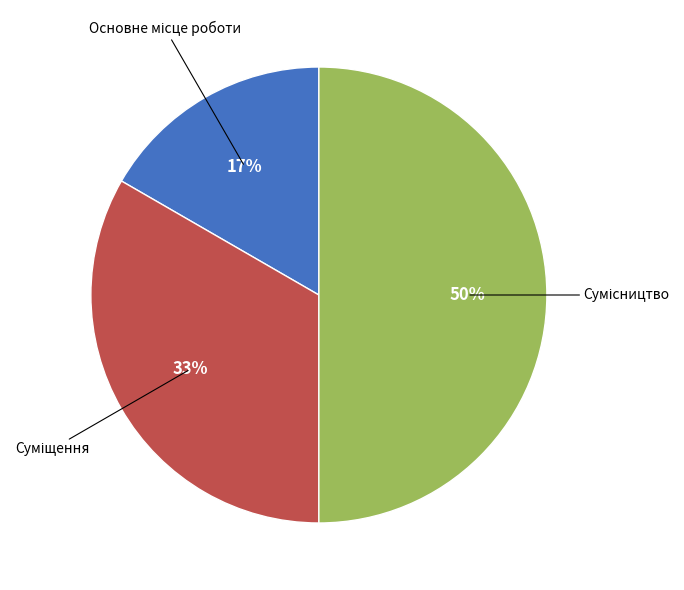

Count the number of slices in the pie.

3